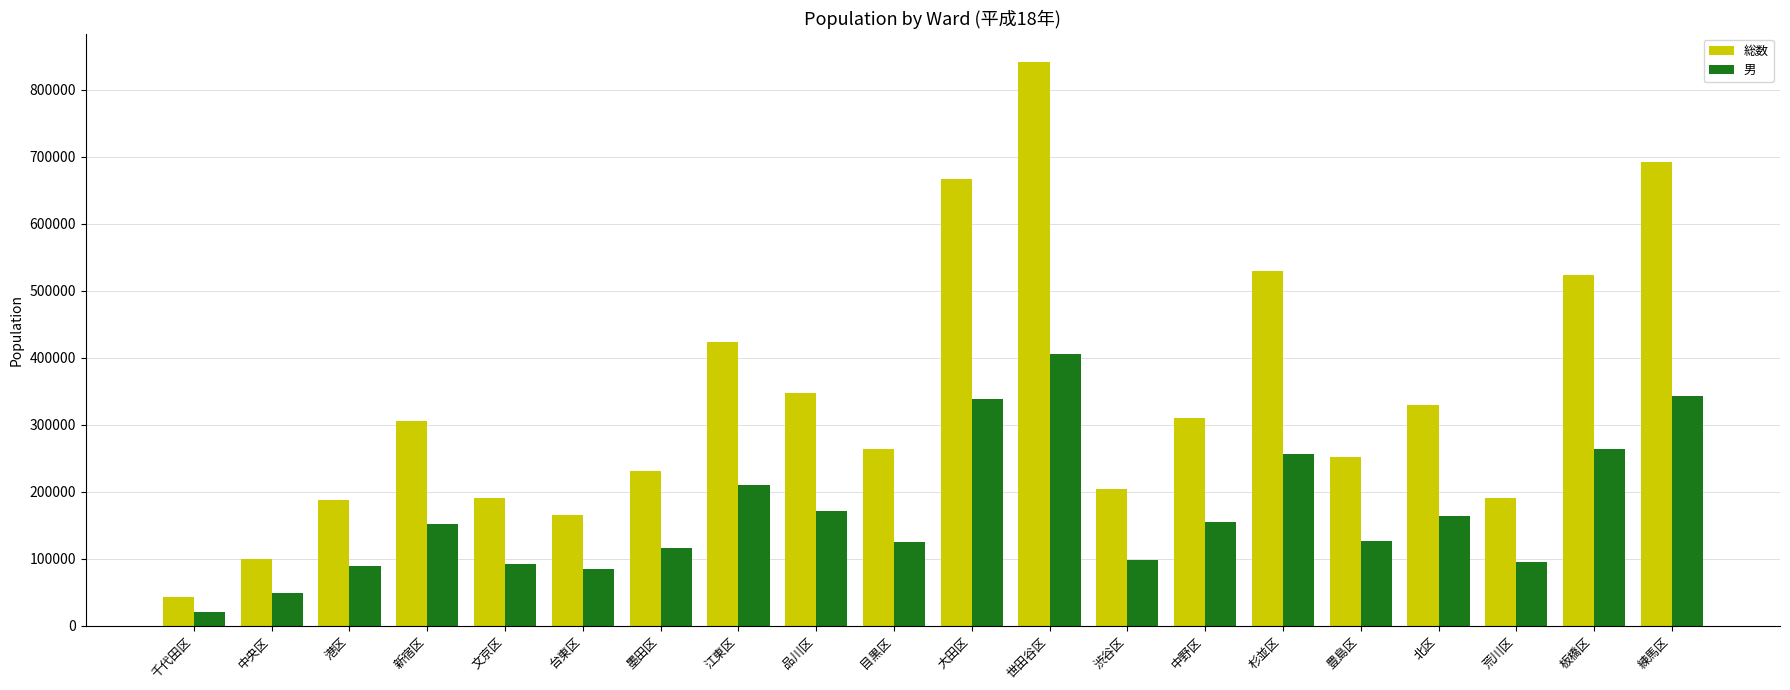

Which category has the lowest value across all series?

千代田区